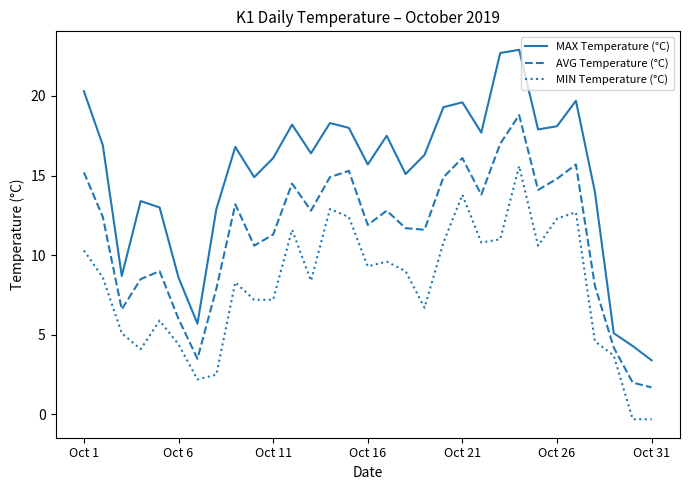

True or false: MIN Temperature (°C) and MAX Temperature (°C) intersect in this chart.

False